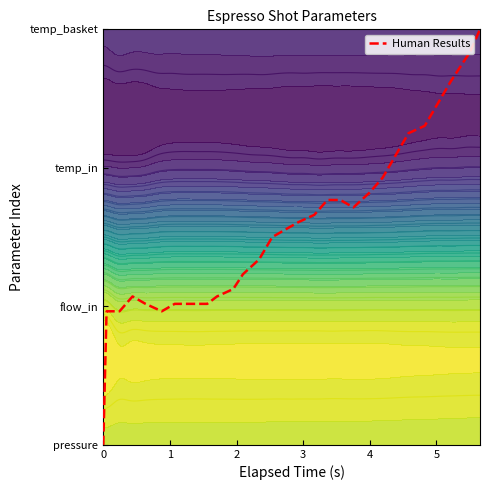

What is the maximum value shown in the chart?

3.0